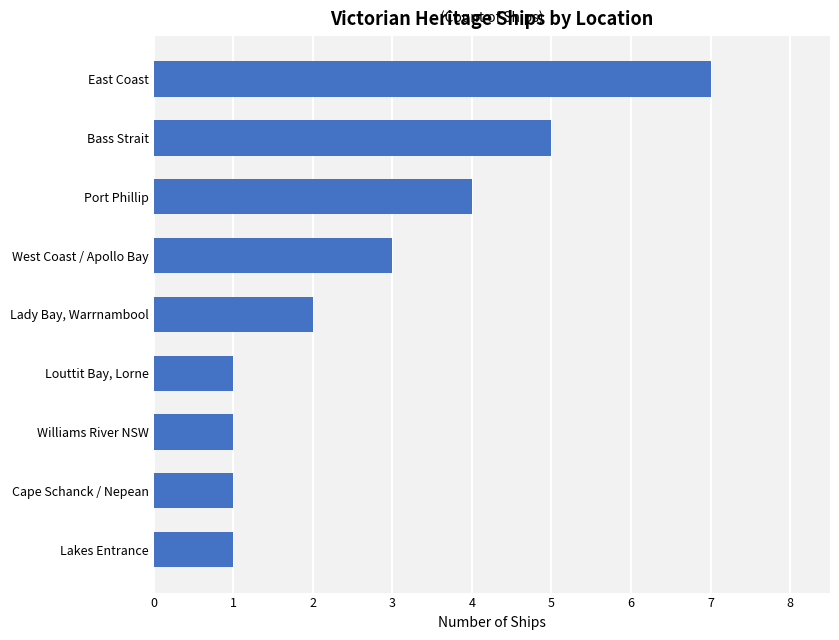

At which category does the chart reach its peak across all series?

East Coast